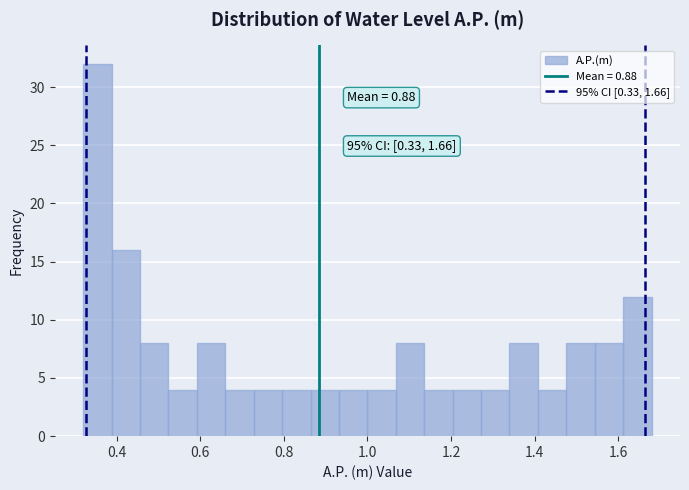

Read against the x-axis, roughly where is the centre of the tallest bar?

0.36